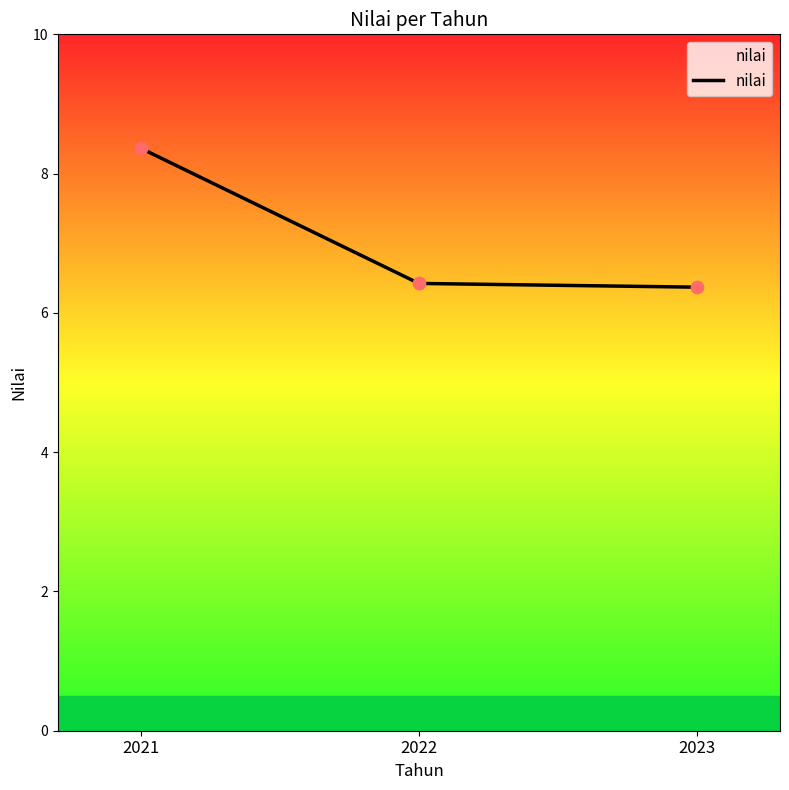

Between 2022 and 2021, which is larger?

2021